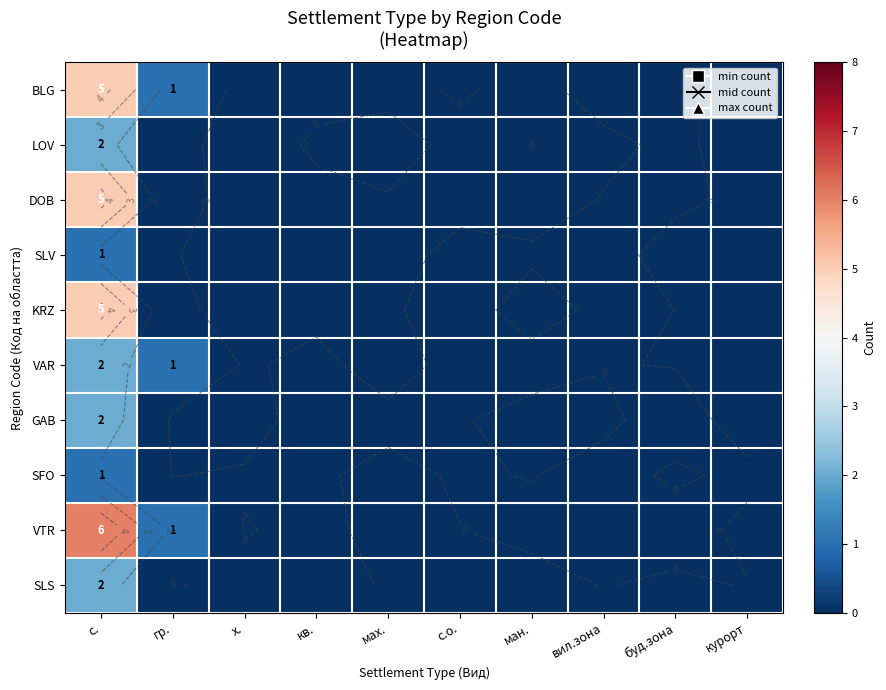

How many distinct data groups are displayed?

10